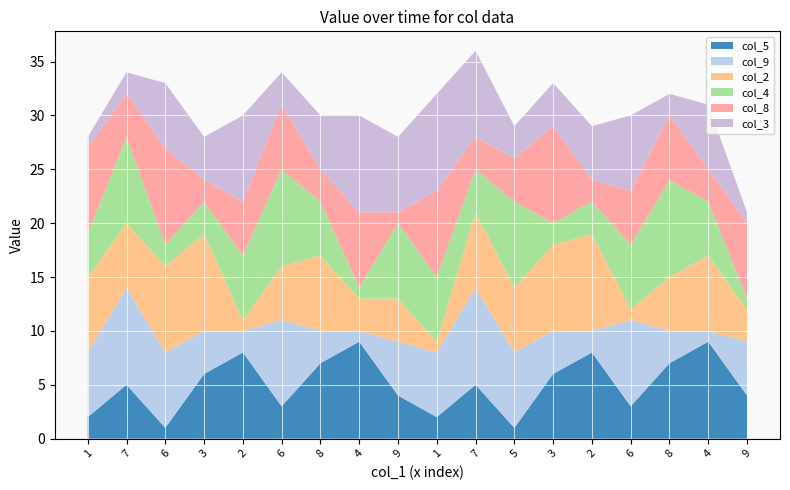

Reading left to right, what are all the values shown in this chart?

col_5: 2	5	1	6	8	3	7	9	4	2	5	1	6	8	3	7	9	4
col_9: 6	9	7	4	2	8	3	1	5	6	9	7	4	2	8	3	1	5
col_2: 7	6	8	9	1	5	7	3	4	1	7	6	8	9	1	5	7	3
col_4: 4	8	2	3	6	9	5	1	7	6	4	8	2	3	6	9	5	1
col_8: 8	4	9	2	5	6	3	7	1	8	3	4	9	2	5	6	3	7
col_3: 1	2	6	4	8	3	5	9	7	9	8	3	4	5	7	2	6	1